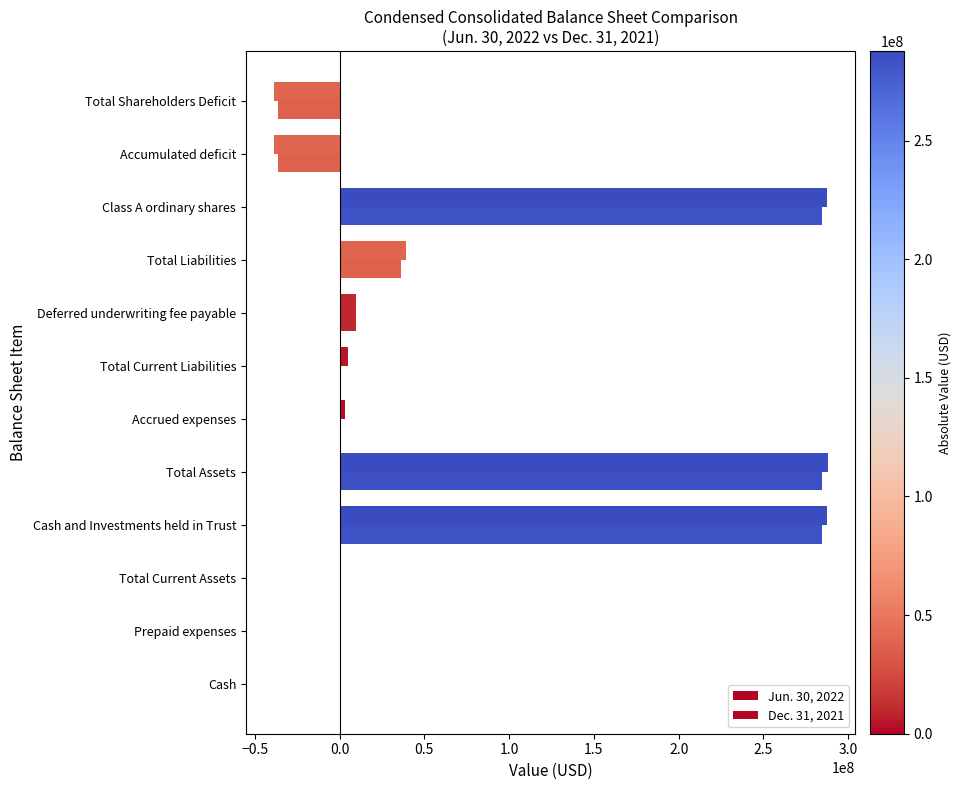

How many distinct data groups are displayed?

2